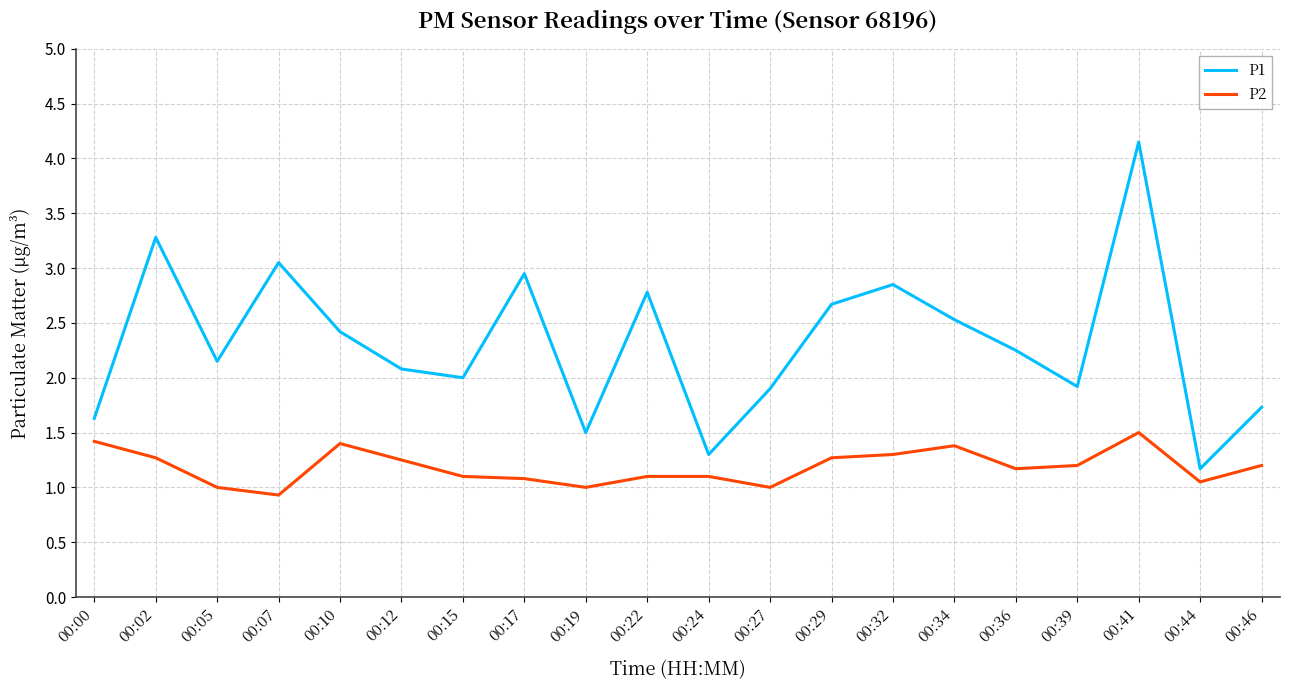

True or false: P1 and P2 intersect in this chart.

False